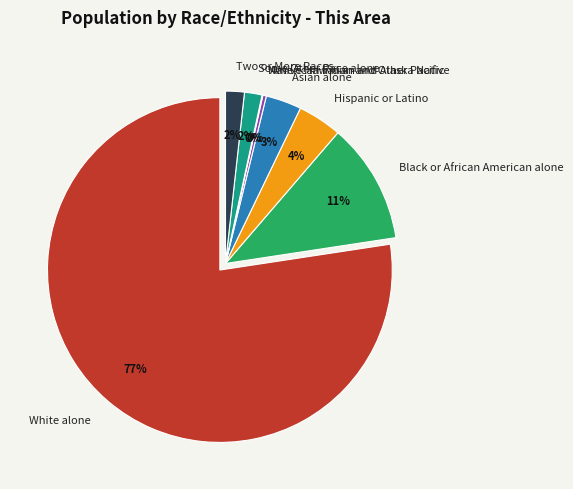

What is the change in value from Black or African American alone to American Indian and Alaska Native?

-7376